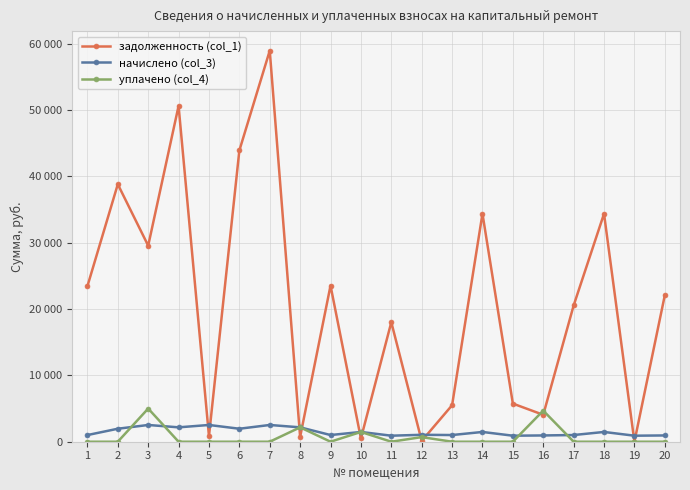

Is this an area chart (filled region under the line)?

No